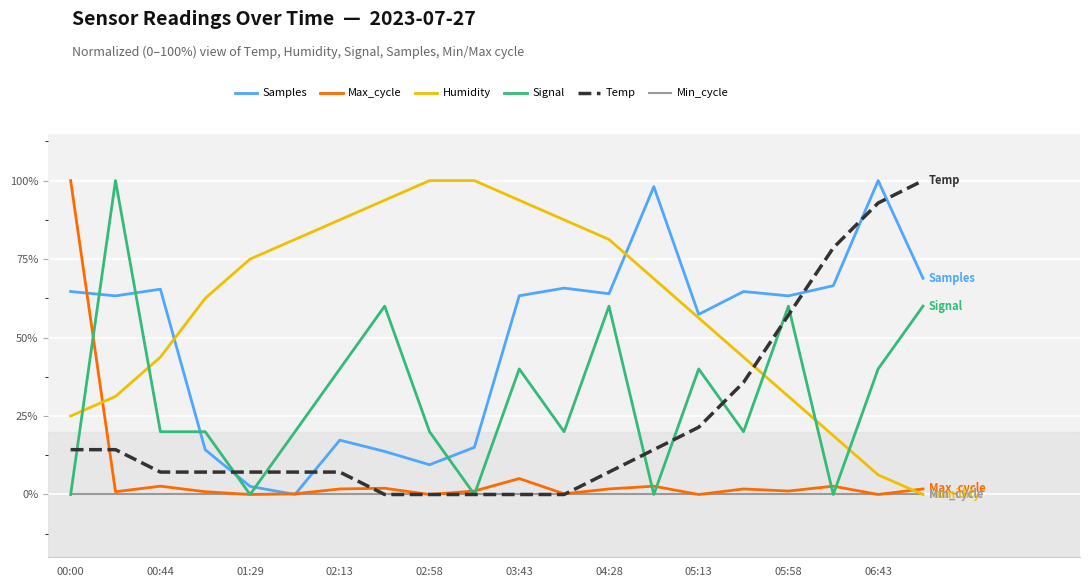

What is the maximum value for Signal?

100.0